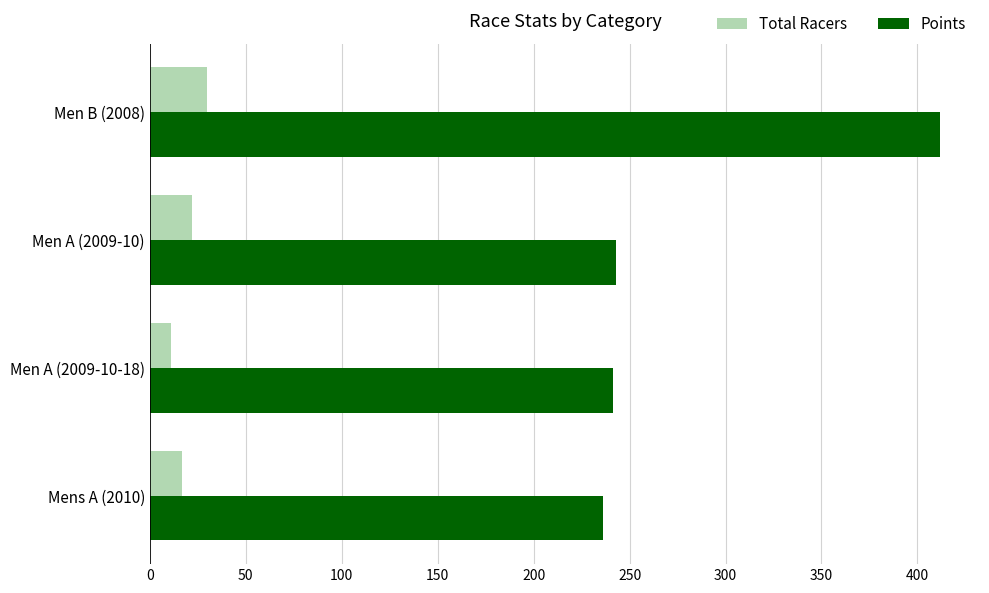

True or false: Points has a value of 79.9 at Men A (2009-10-18).

False